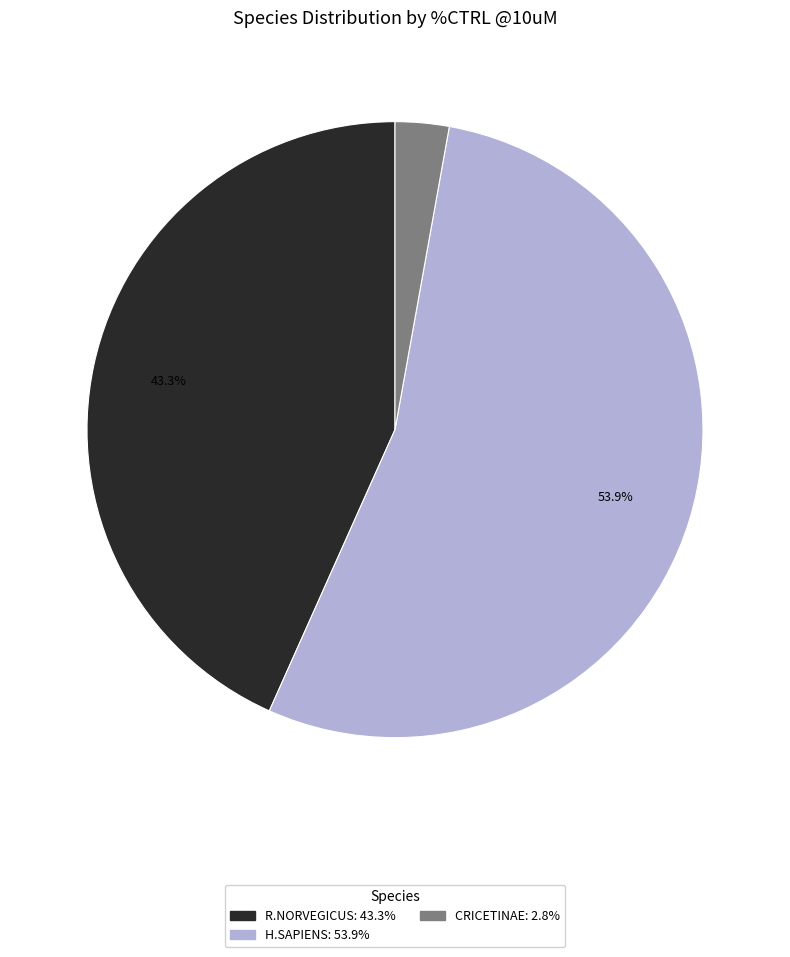

Does any single category account for the majority?

Yes